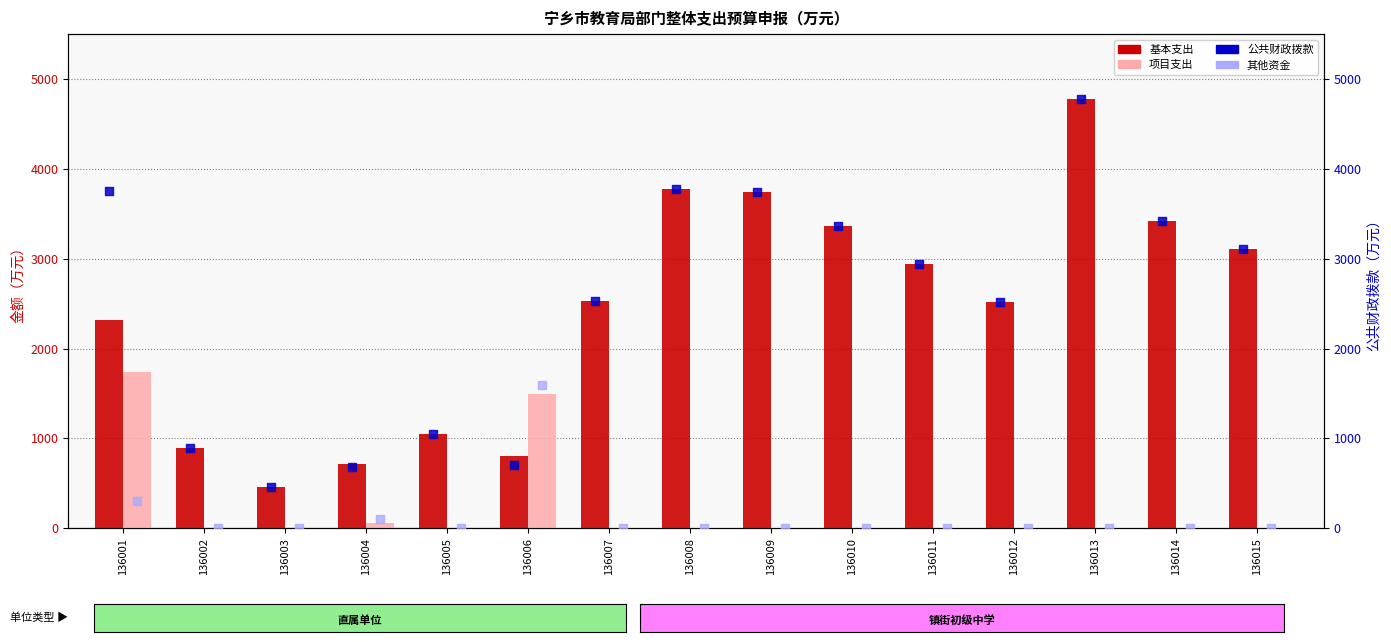

At which category is the sum across all series the highest?

136013